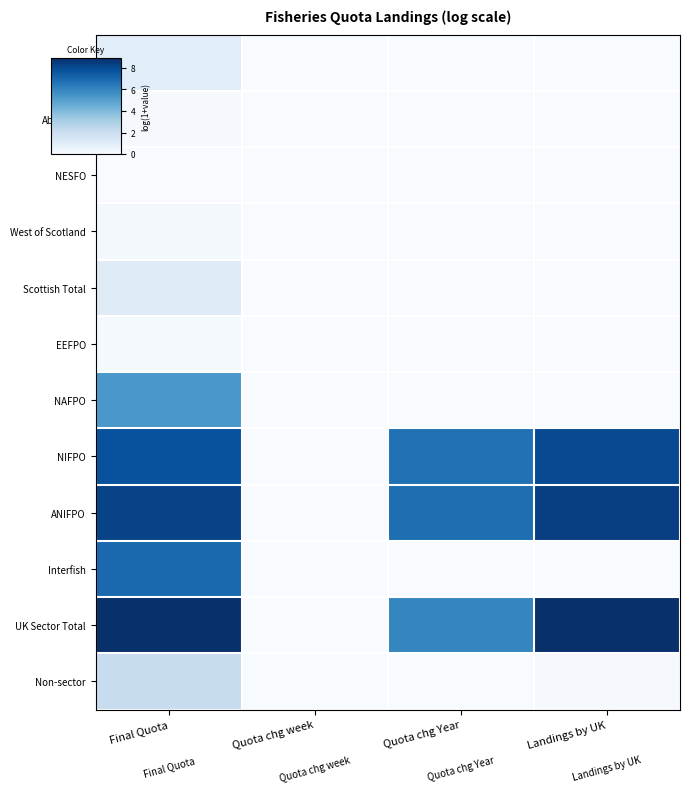

Reading left to right, what are all the values shown in this chart?

SFO: Final Quota=1.0	Quota chg week=0.0	Quota chg Year=0.0	Landings by UK=0.0
Aberdeen: Final Quota=0.1	Quota chg week=0.0	Quota chg Year=0.0	Landings by UK=0.0
NESFO: Final Quota=0.0	Quota chg week=0.0	Quota chg Year=0.0	Landings by UK=0.0
West of Scotland: Final Quota=0.2	Quota chg week=0.0	Quota chg Year=0.0	Landings by UK=0.0
Scottish Total: Final Quota=1.1	Quota chg week=0.0	Quota chg Year=0.0	Landings by UK=0.0
EEFPO: Final Quota=0.1	Quota chg week=0.0	Quota chg Year=0.0	Landings by UK=0.0
NAFPO: Final Quota=5.3	Quota chg week=0.0	Quota chg Year=0.0	Landings by UK=0.0
NIFPO: Final Quota=7.8	Quota chg week=0.0	Quota chg Year=6.7	Landings by UK=8.0
ANIFPO: Final Quota=8.2	Quota chg week=0.0	Quota chg Year=6.8	Landings by UK=8.4
Interfish: Final Quota=7.0	Quota chg week=0.0	Quota chg Year=0.0	Landings by UK=0.0
UK Sector Total: Final Quota=8.9	Quota chg week=0.0	Quota chg Year=6.0	Landings by UK=8.9
Non-sector: Final Quota=2.1	Quota chg week=0.0	Quota chg Year=0.0	Landings by UK=0.1